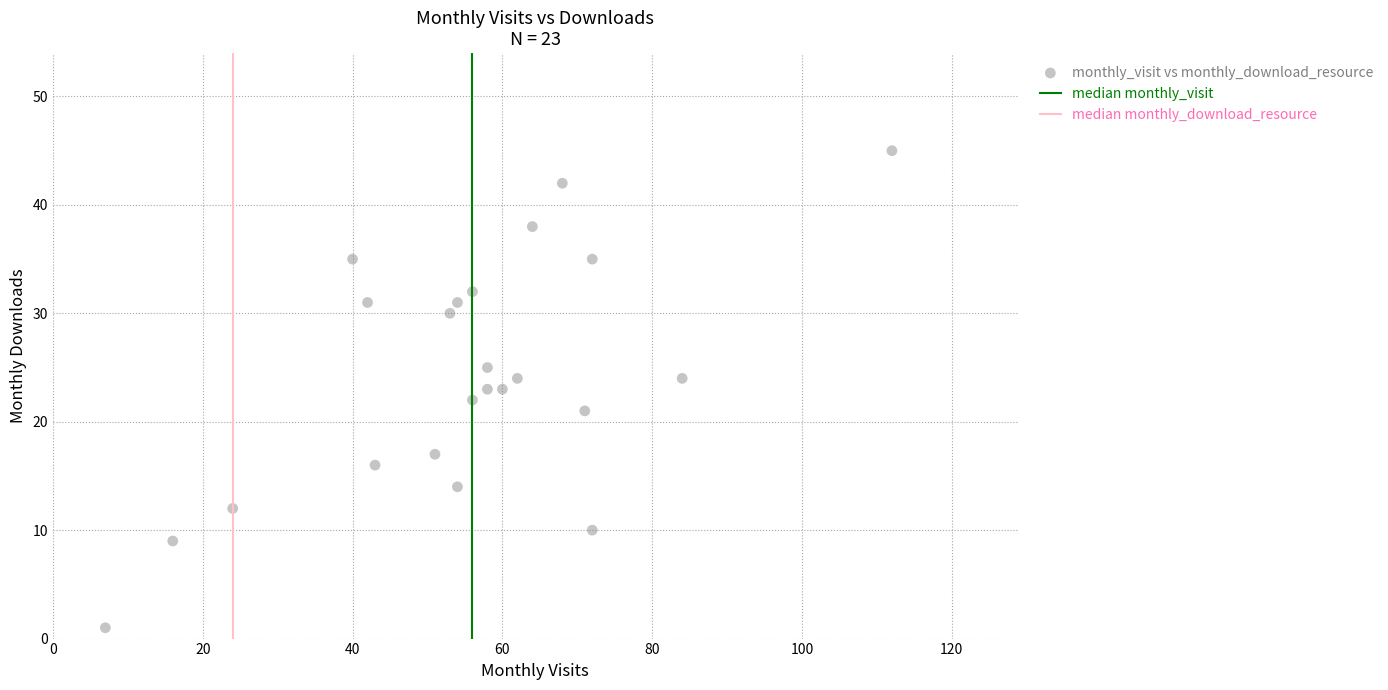

What is the range of X values (max minus min)?

105